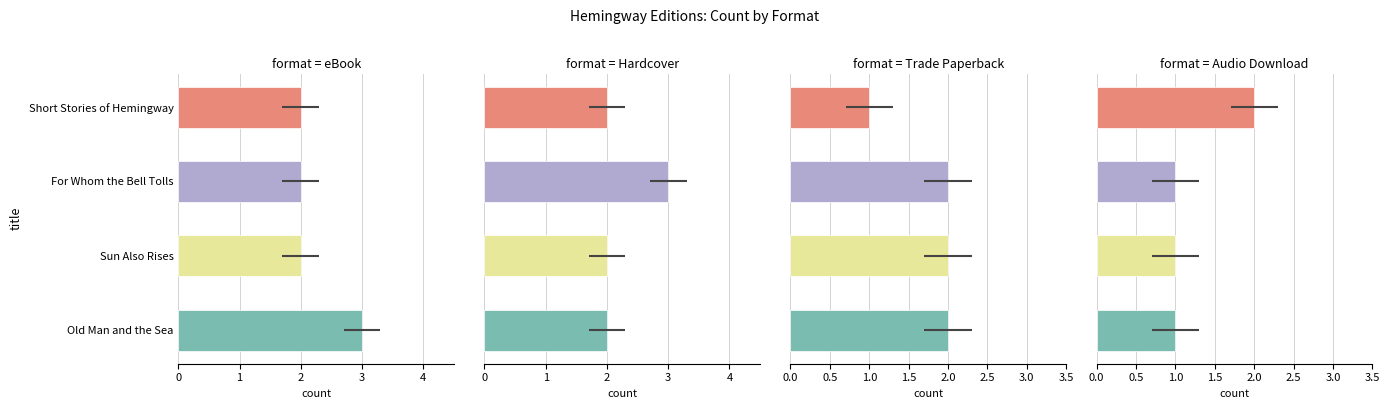

What is the approximate value of Trade Paperback at For Whom the Bell Tolls?

2